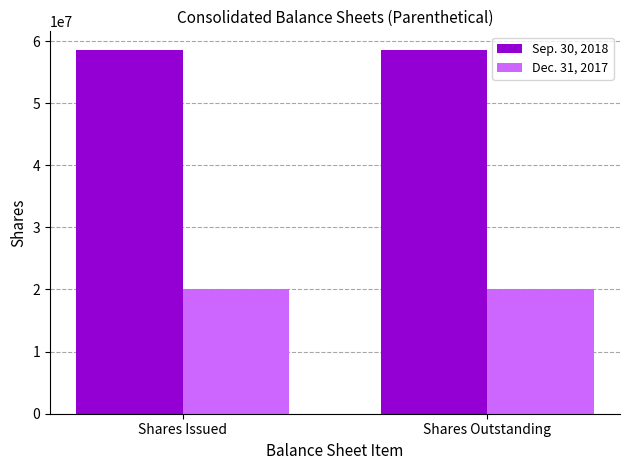

What is the difference between the highest and lowest values at Shares Outstanding?

38625892